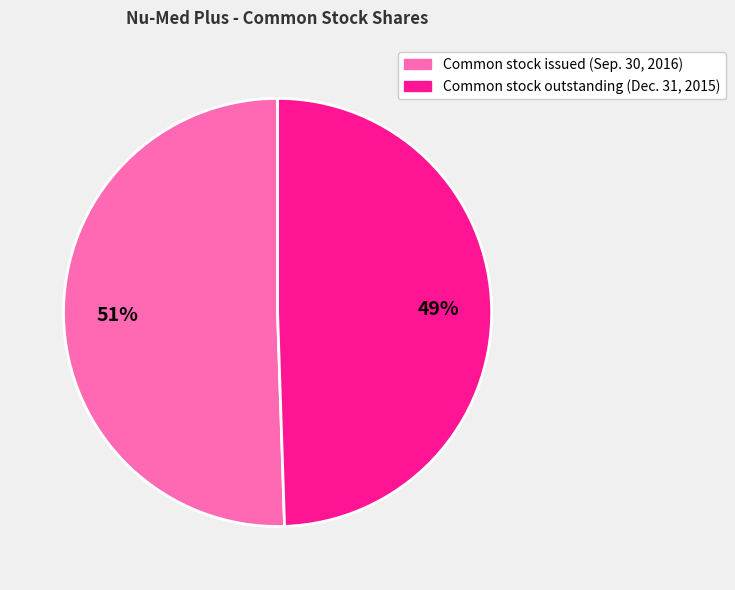

To the nearest percent, what is the combined percentage of Common stock issued and Common stock outstanding (Dec. 31, 2015)?

100%